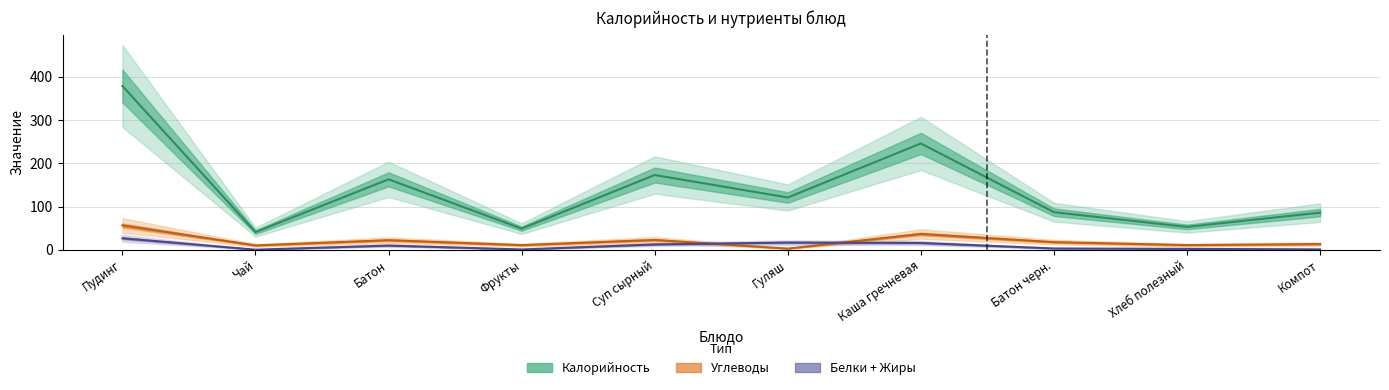

Which series has the widest spread of values?

Калорийность